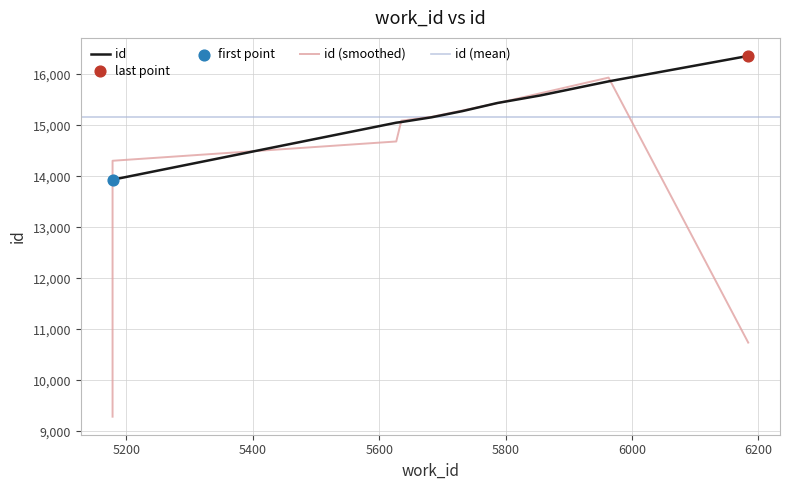

What is the ratio of the value at 5963 to the value at 5683?

1.0